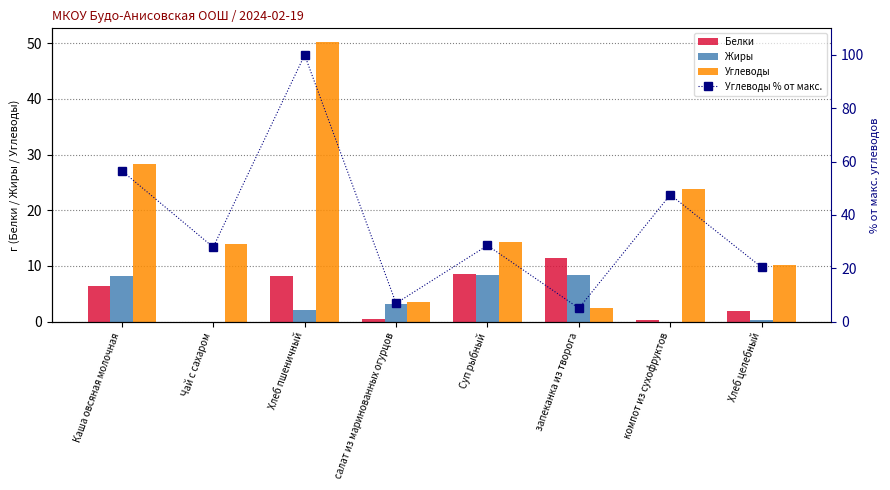

Which category has the highest value across all series?

Хлеб пшеничный